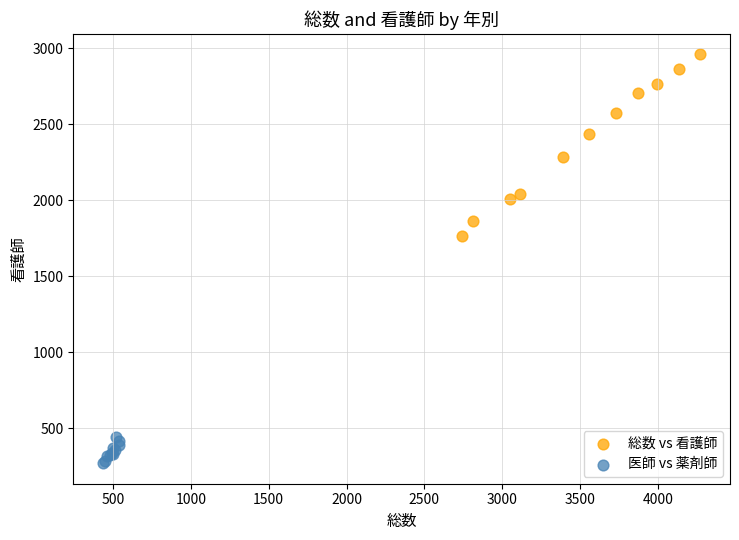

What are all the series names shown in the legend?

総数 vs 看護師, 医師 vs 薬剤師